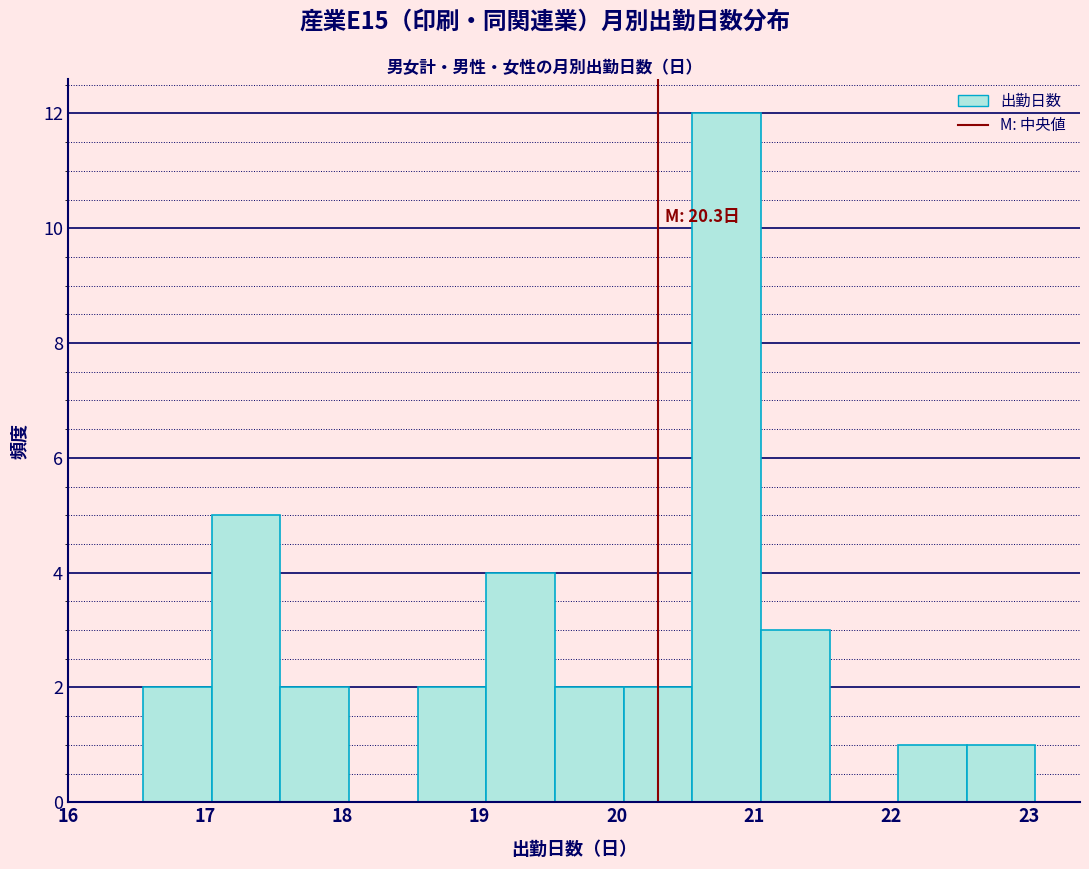

Which range on the x-axis has the tallest bar?

20.55 to 21.05